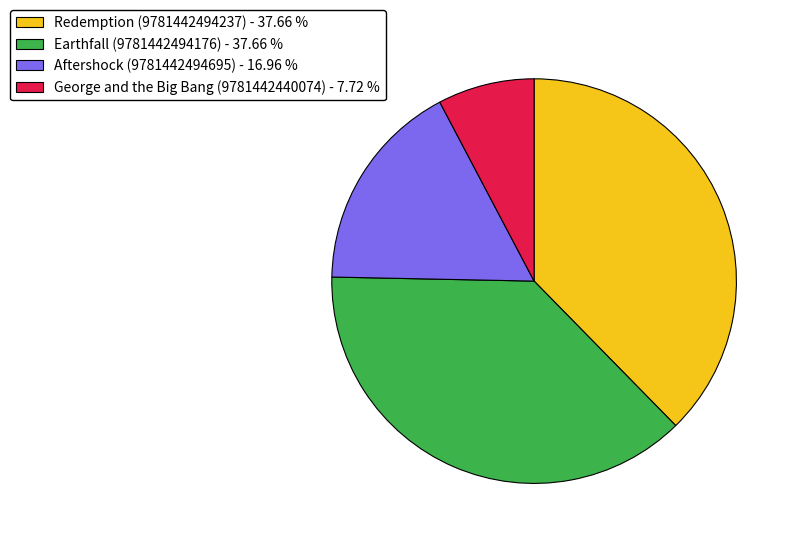

Which category has the smallest portion of the pie?

George and the Big Bang (9781442440074)